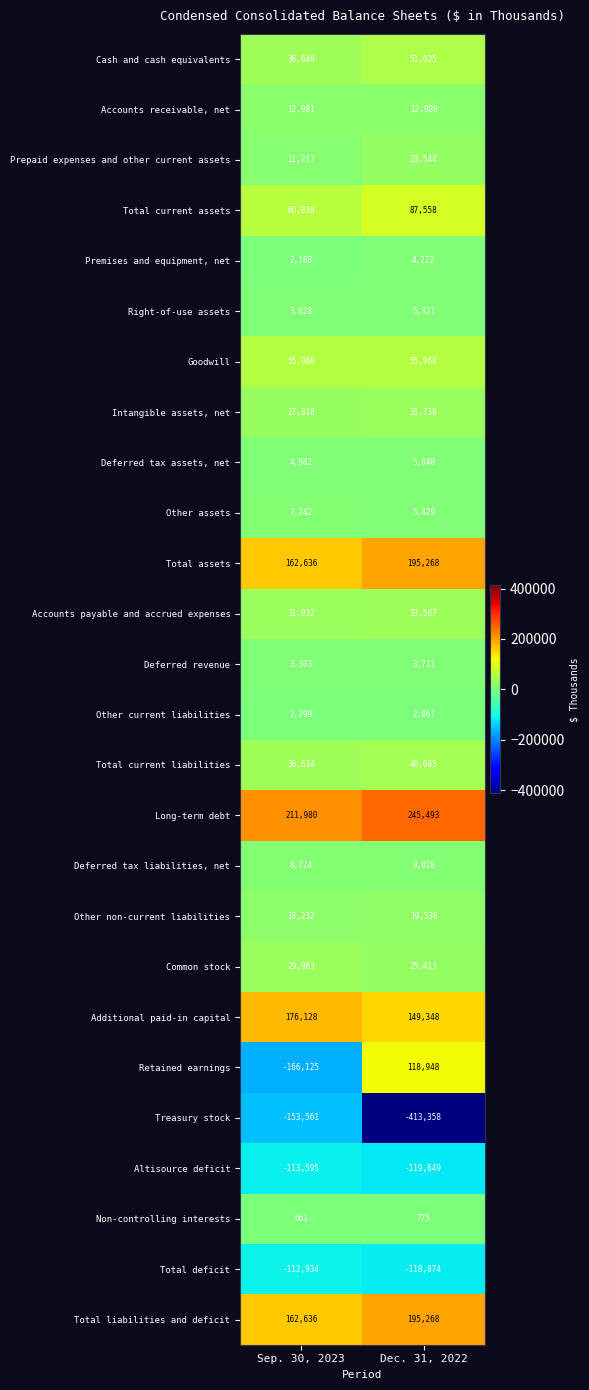

Which category has the lowest value in the Non-controlling interests series?

Sep. 30, 2023